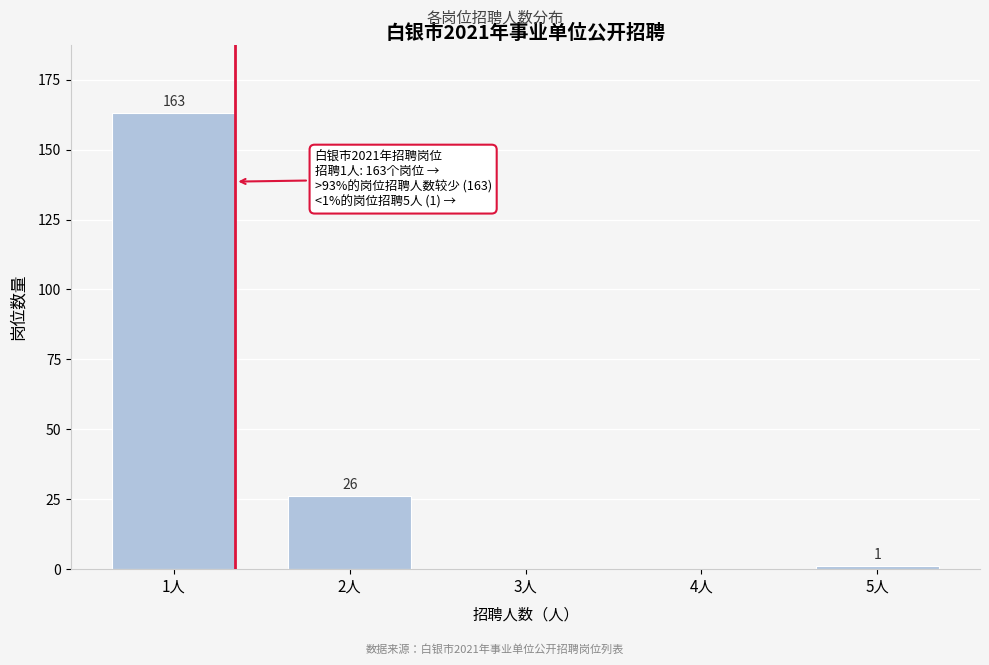

Reading left to right, what are all the values shown in this chart?

1人=163	2人=26	3人=0	4人=0	5人=1